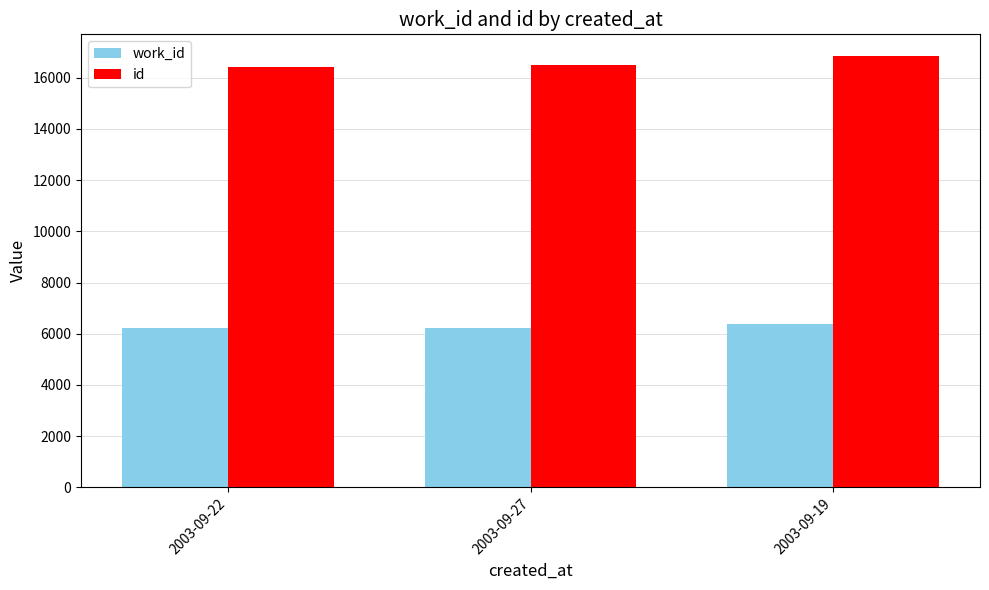

True or false: work_id has a value of 2411 at 2003-09-27.

False